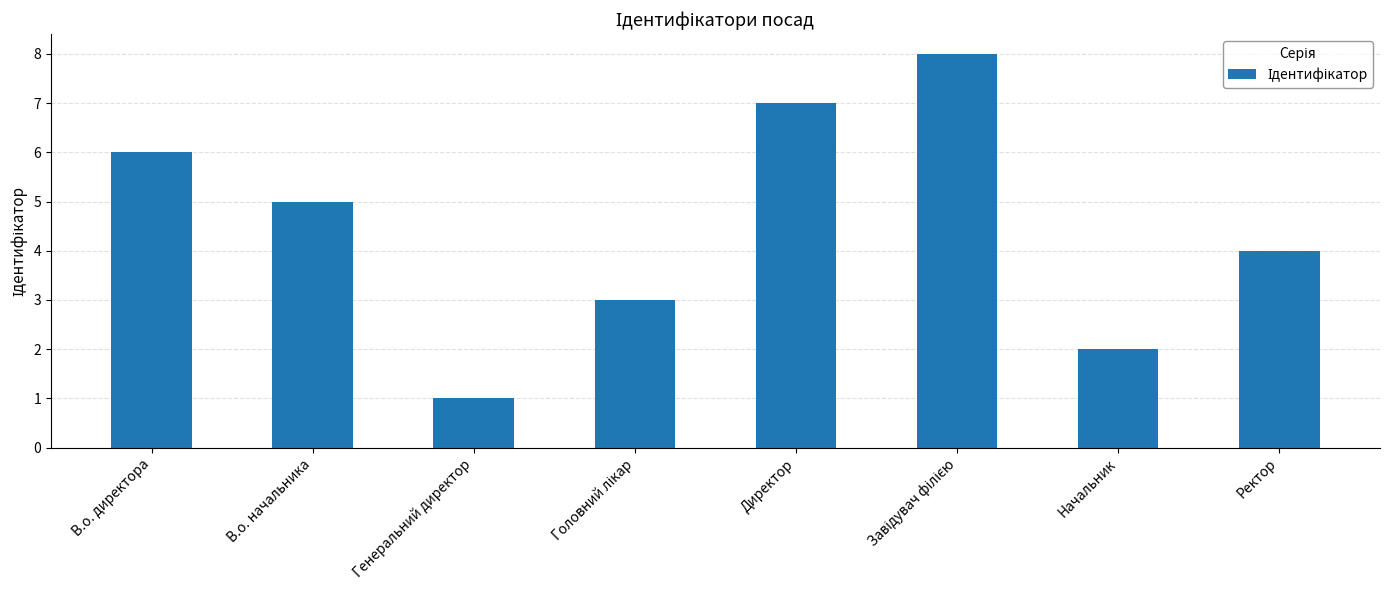

What is the label of the 6th bar from the right?

Генеральний директор